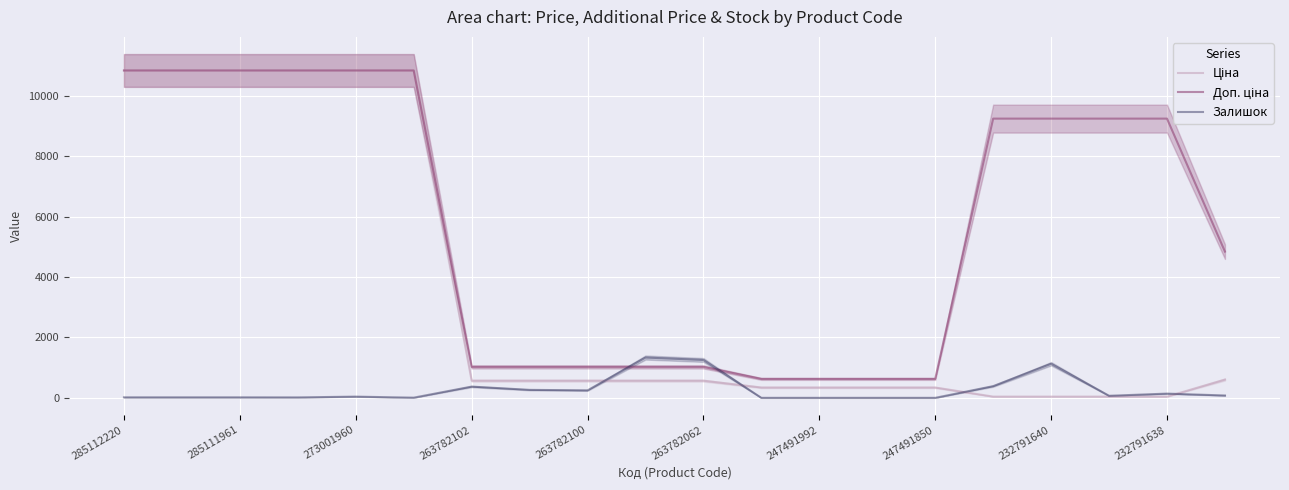

What is the maximum value shown in the chart?

10840.1